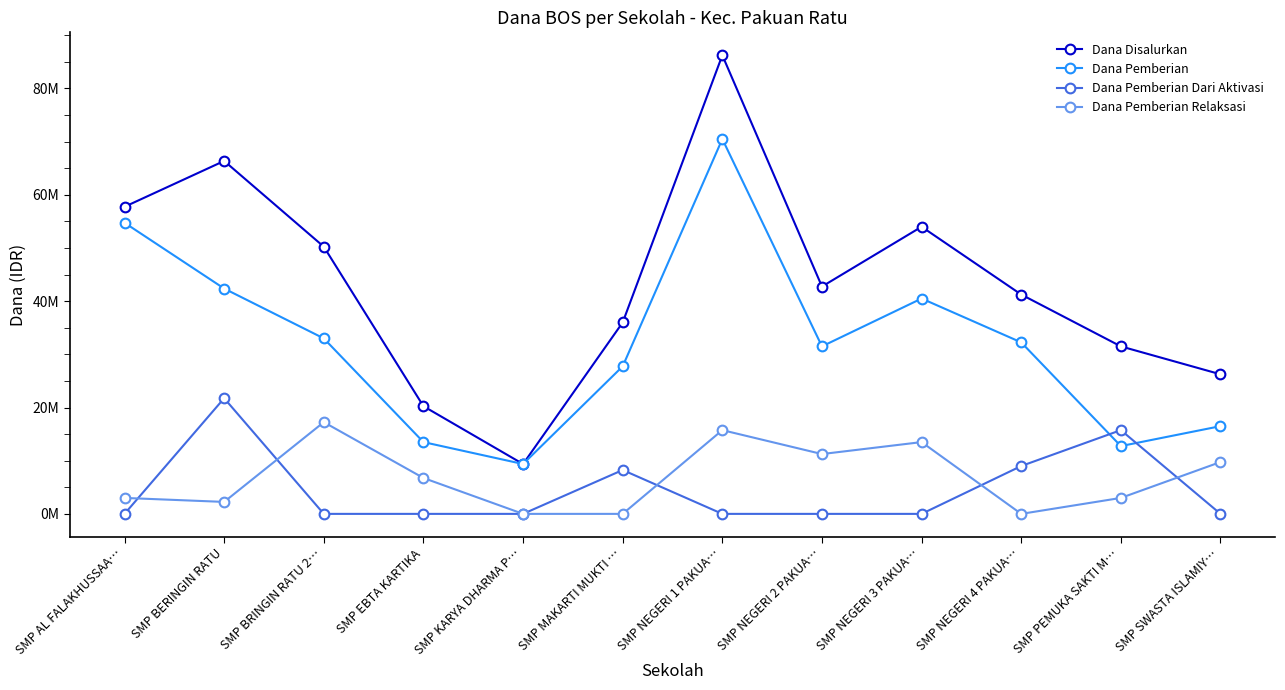

True or false: Dana Disalurkan and Dana Pemberian Relaksasi intersect in this chart.

False